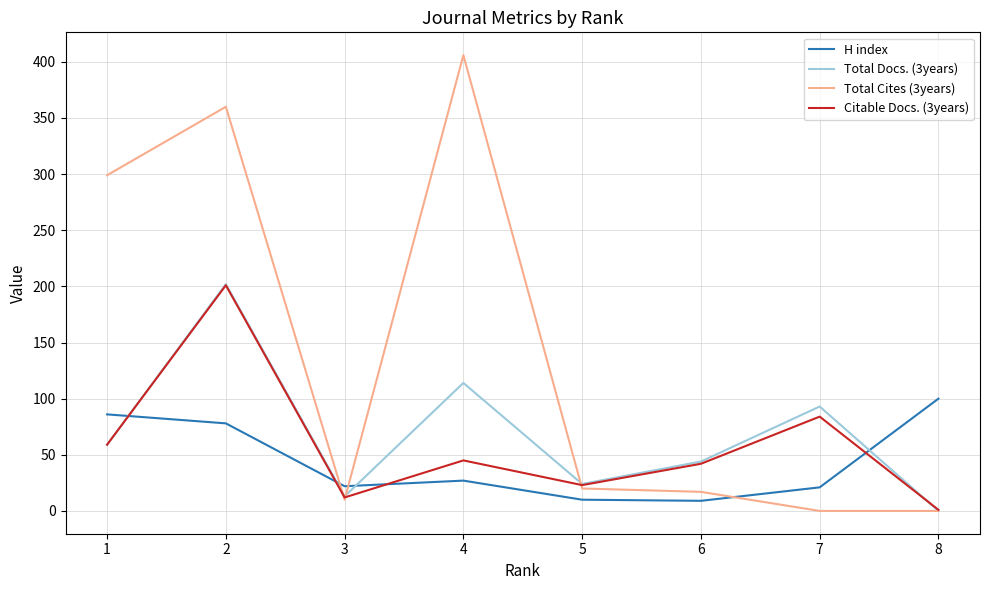

At which label is Citable Docs. (3years) closest to 101?

7